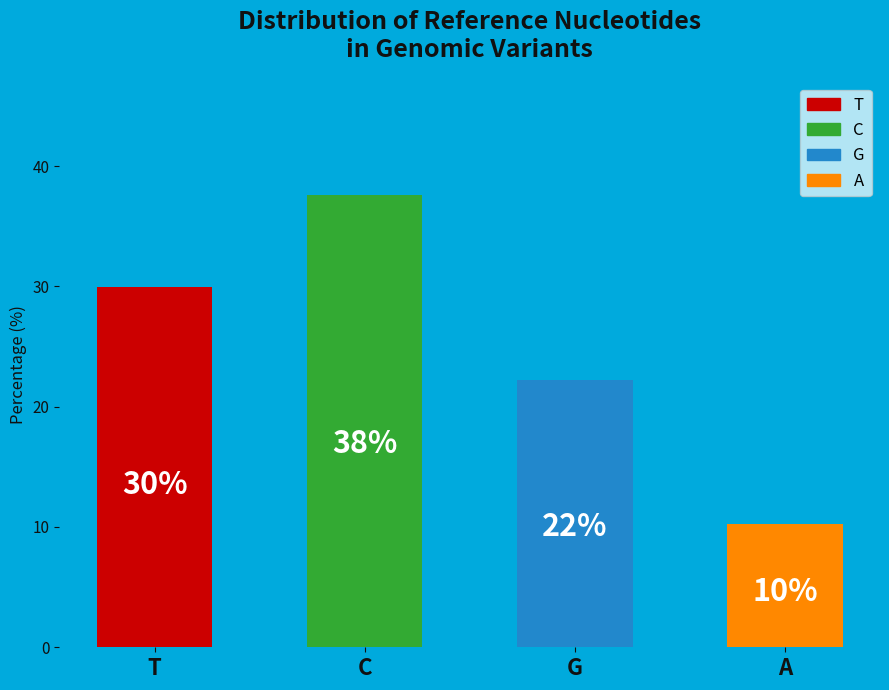

How many bars are there in total?

4